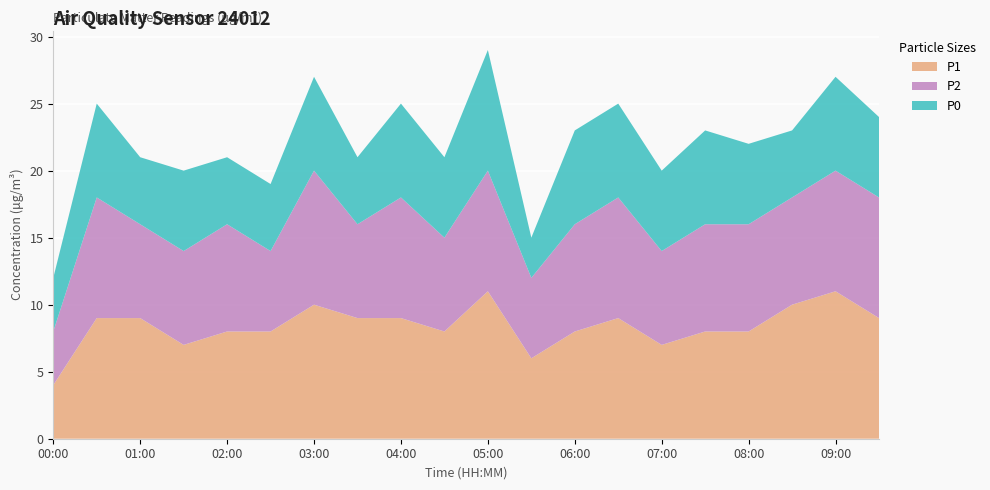

Reading right to left, transcribe all the data shown in this chart.

P1: 09:30=9	09:00=11	08:30=10	08:00=8	07:30=8	07:00=7	06:30=9	06:00=8	05:30=6	05:00=11	04:30=8	04:00=9	03:30=9	03:00=10	02:30=8	02:00=8	01:30=7	01:00=9	00:30=9	00:00=4
P2: 09:30=9	09:00=9	08:30=8	08:00=8	07:30=8	07:00=7	06:30=9	06:00=8	05:30=6	05:00=9	04:30=7	04:00=9	03:30=7	03:00=10	02:30=6	02:00=8	01:30=7	01:00=7	00:30=9	00:00=4
P0: 09:30=6	09:00=7	08:30=5	08:00=6	07:30=7	07:00=6	06:30=7	06:00=7	05:30=3	05:00=9	04:30=6	04:00=7	03:30=5	03:00=7	02:30=5	02:00=5	01:30=6	01:00=5	00:30=7	00:00=4